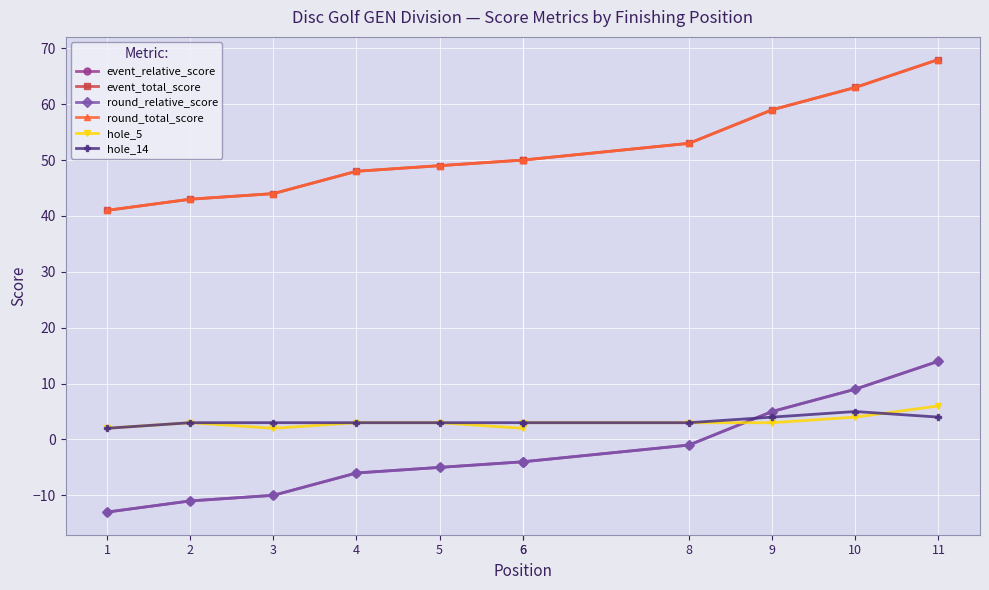

Which series has the largest range (max minus min)?

event_relative_score